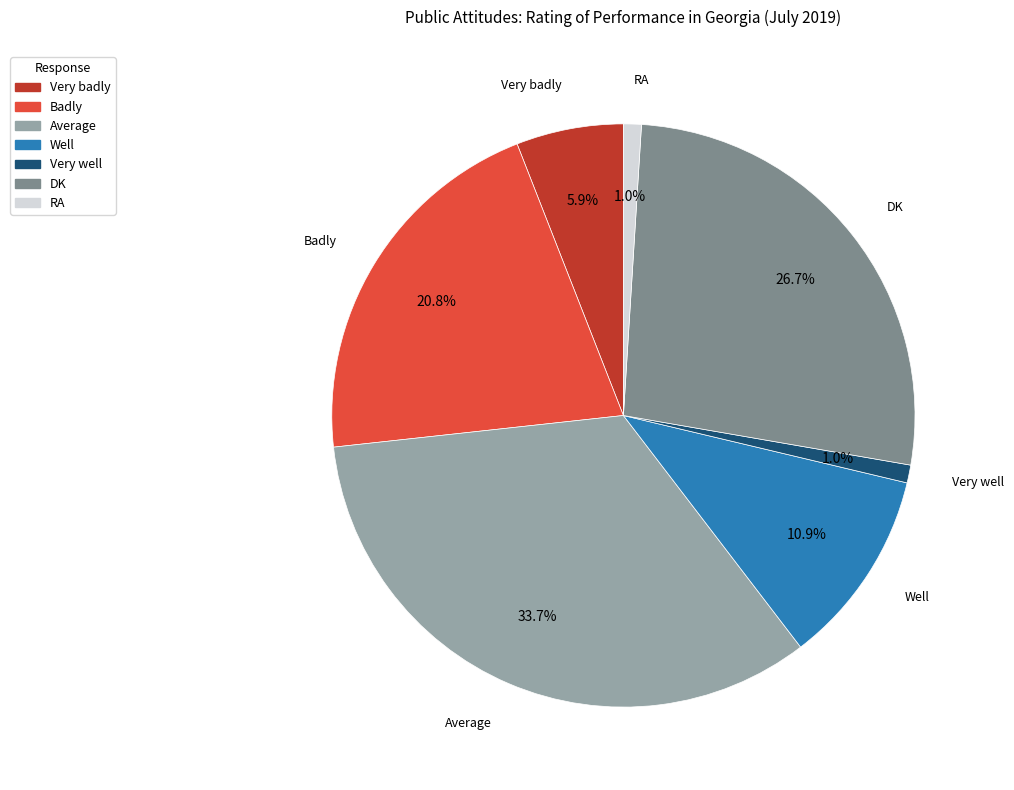

What is the ratio of the value at Average to the value at Badly?

1.6